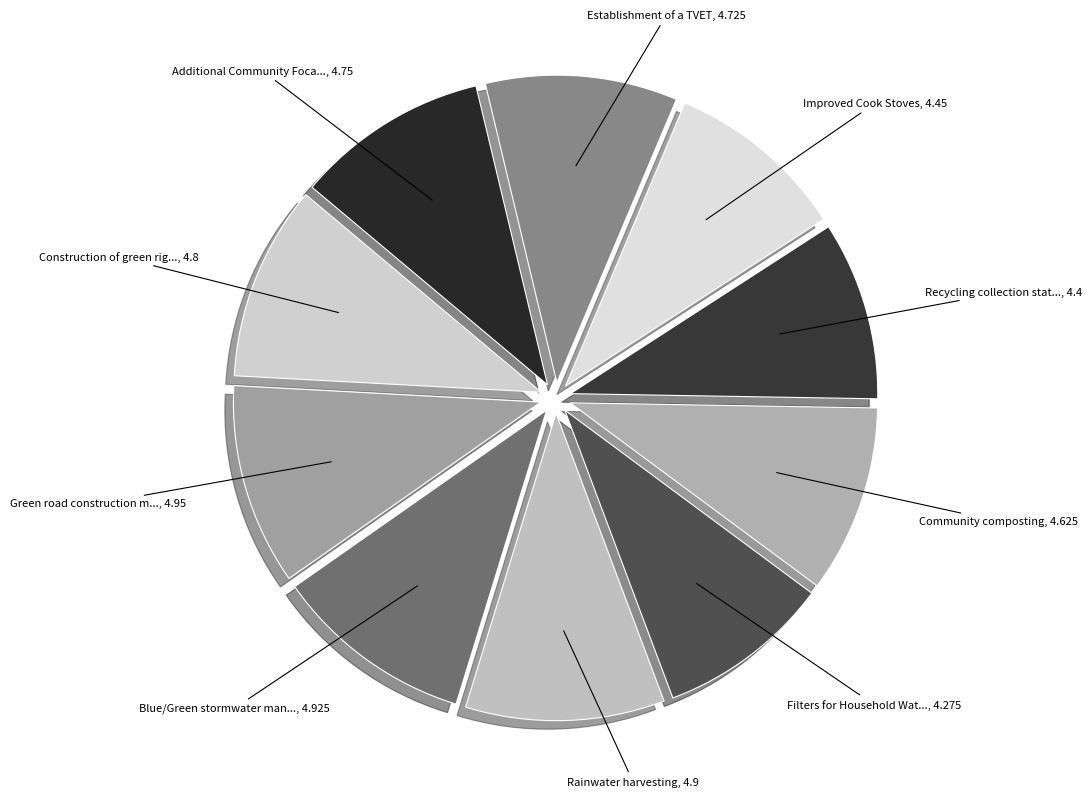

Count the number of slices in the pie.

10